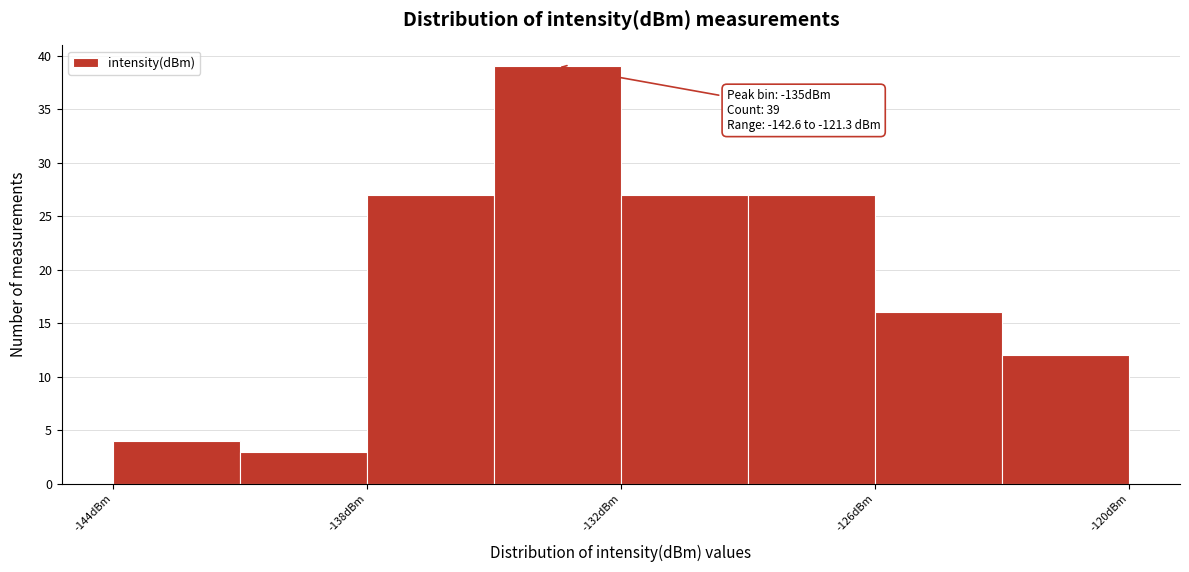

Read against the x-axis, roughly where is the centre of the tallest bar?

-133